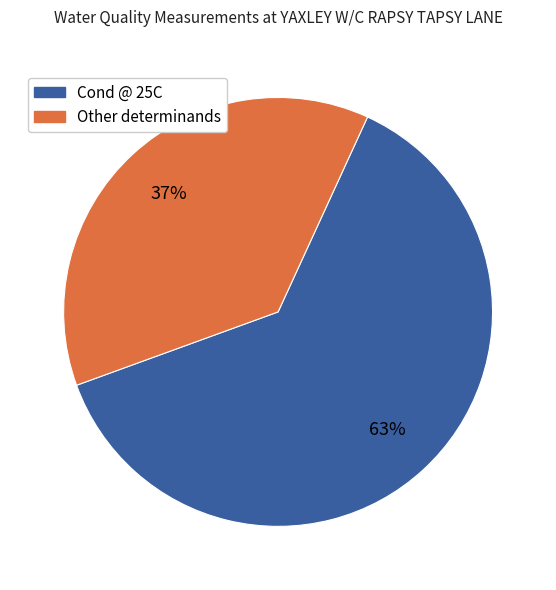

Count the number of slices in the pie.

2